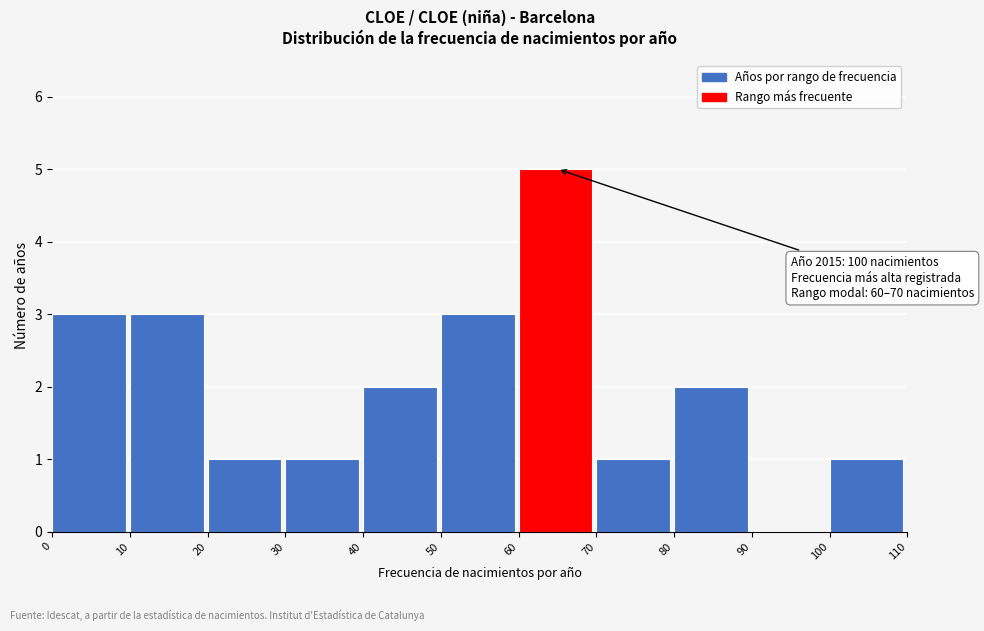

Over which range of the x-axis is the bar tallest?

60 to 70